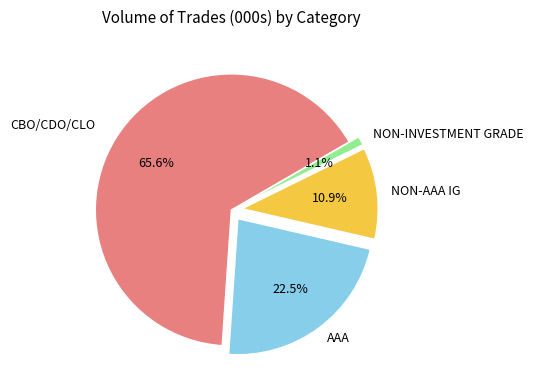

To the nearest percent, what percentage of the pie is CBO/CDO/CLO?

66%